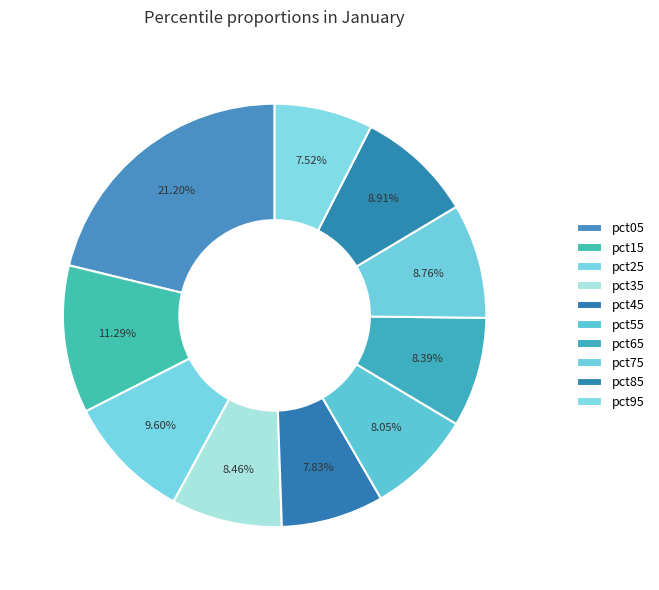

Which slice is the smallest?

pct95